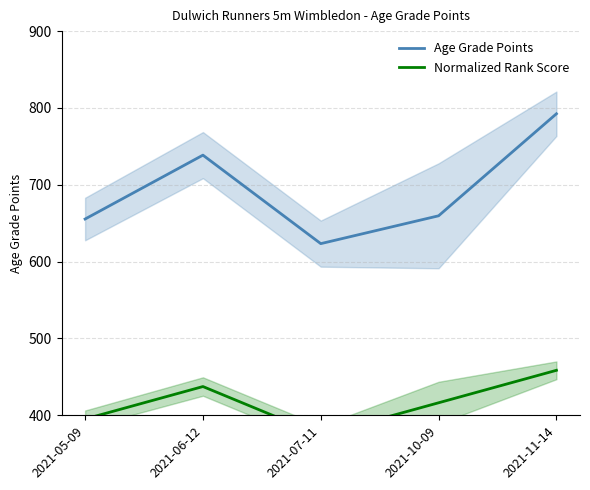

Which category has the lowest value in the Age Grade Points series?

2021-07-11